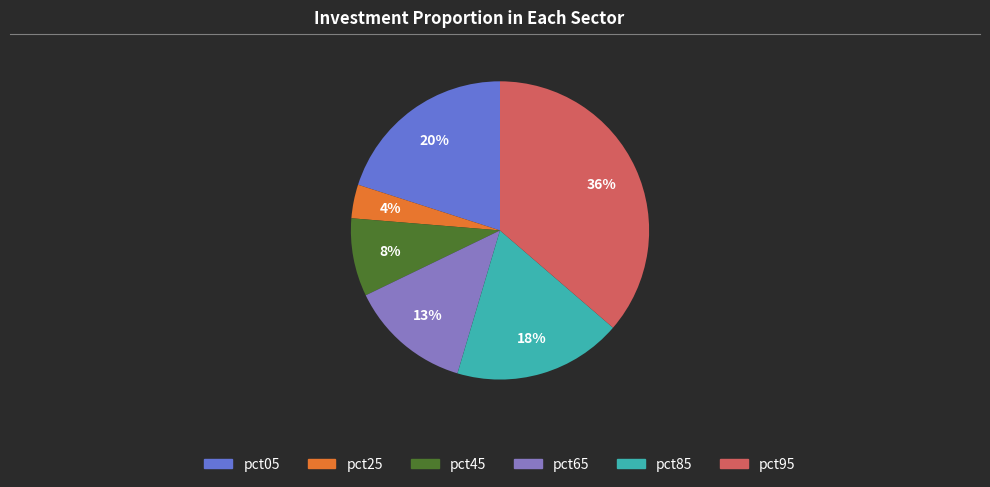

How many segments does this pie chart have?

6